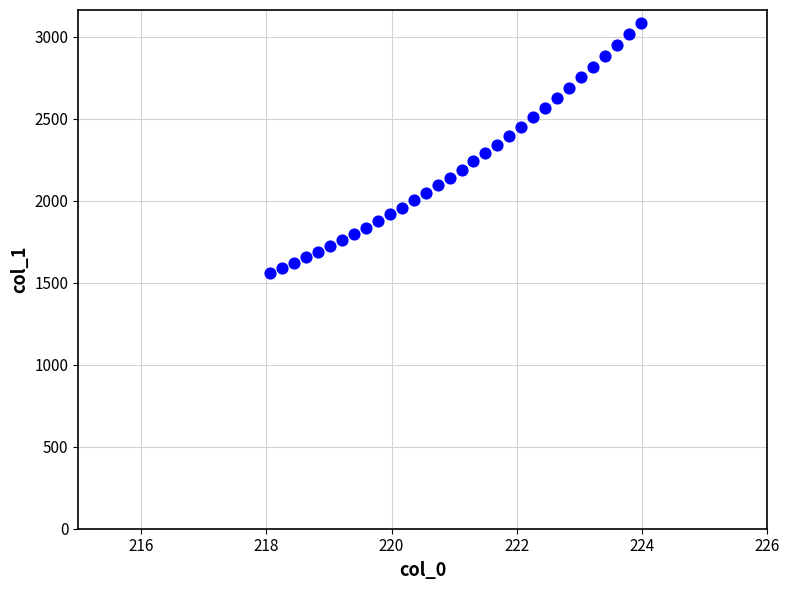

What is the range of X values (max minus min)?

5.9